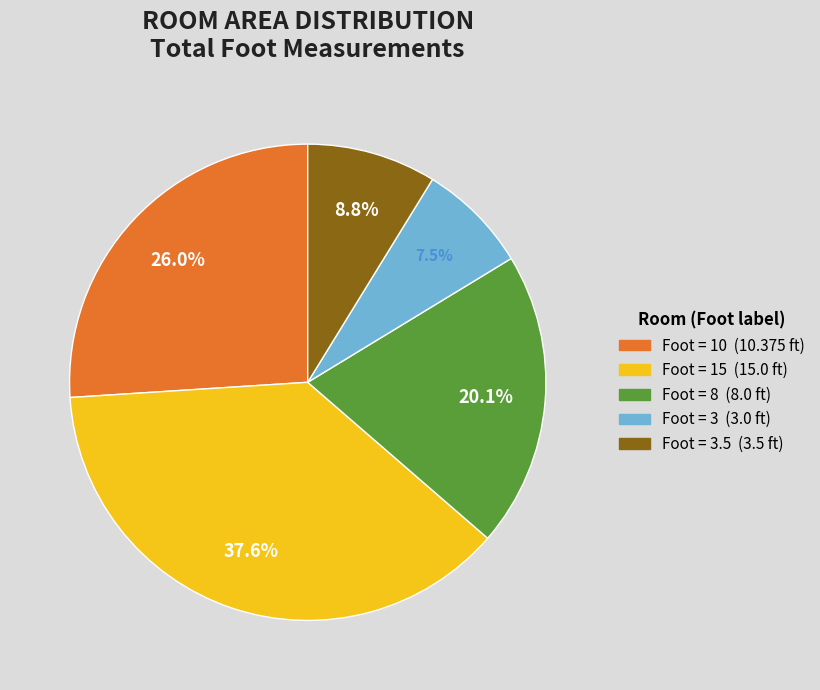

Is there a majority slice in this chart?

No